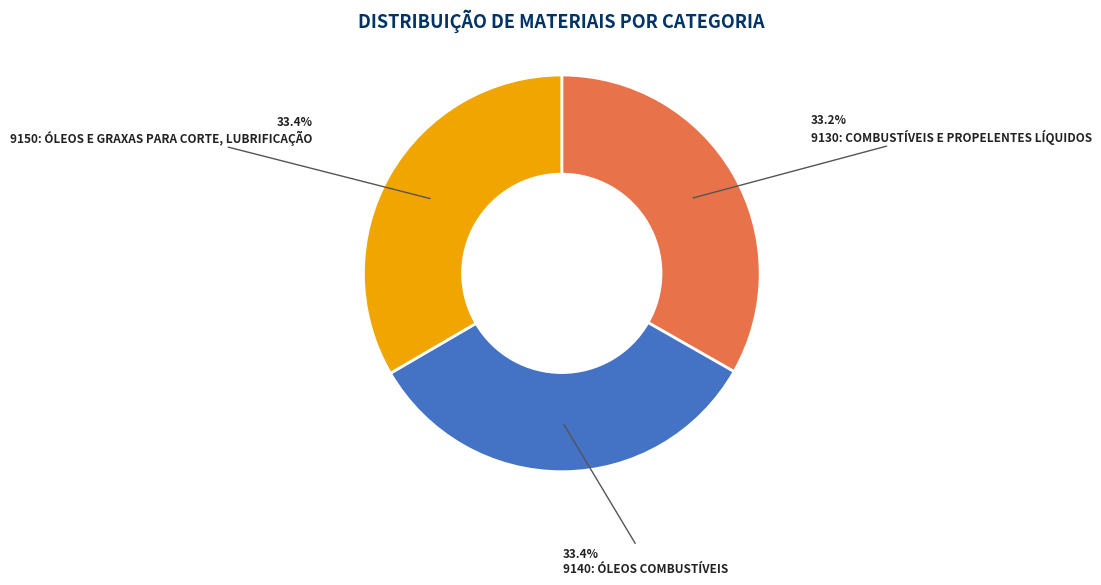

Do 9130: COMBUSTÍVEIS E PROPELENTES LÍQUIDOS and 9150: ÓLEOS E GRAXAS PARA CORTE, LUBRIFICAÇÃO together represent more than half of the pie?

Yes